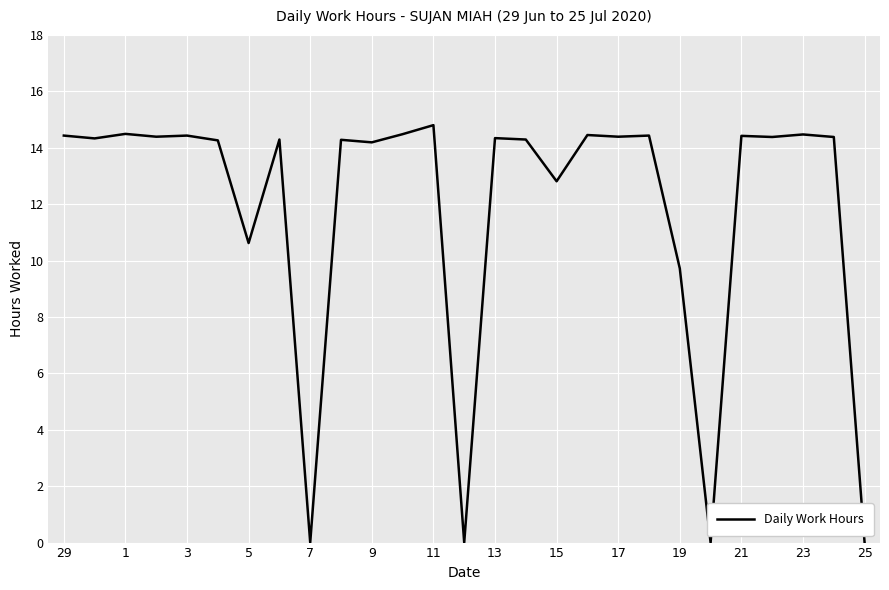

What is the greatest value displayed?

14.8